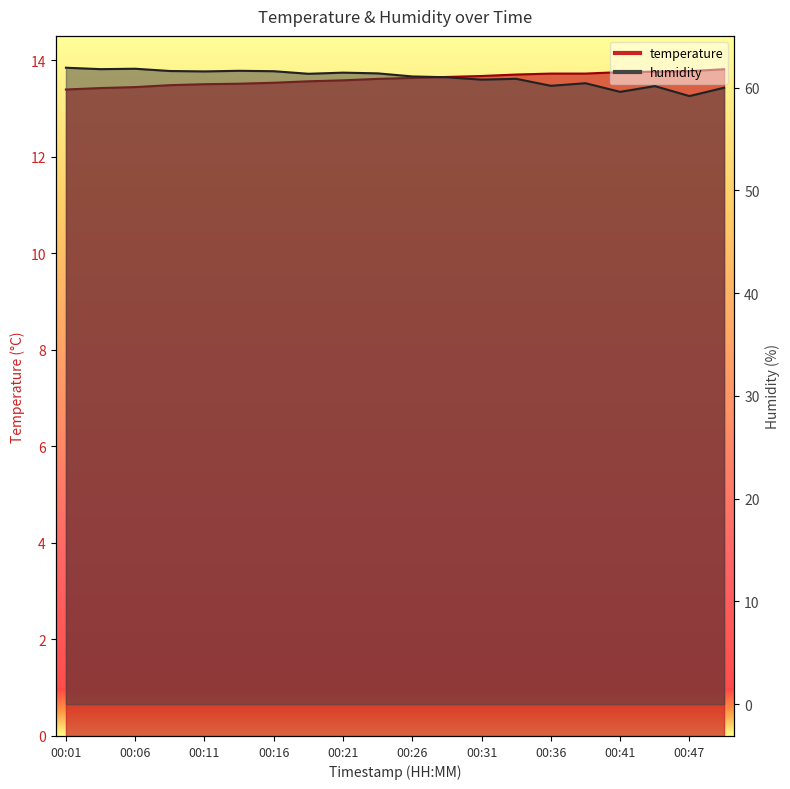

Which label corresponds to the largest value in the chart?

00:01